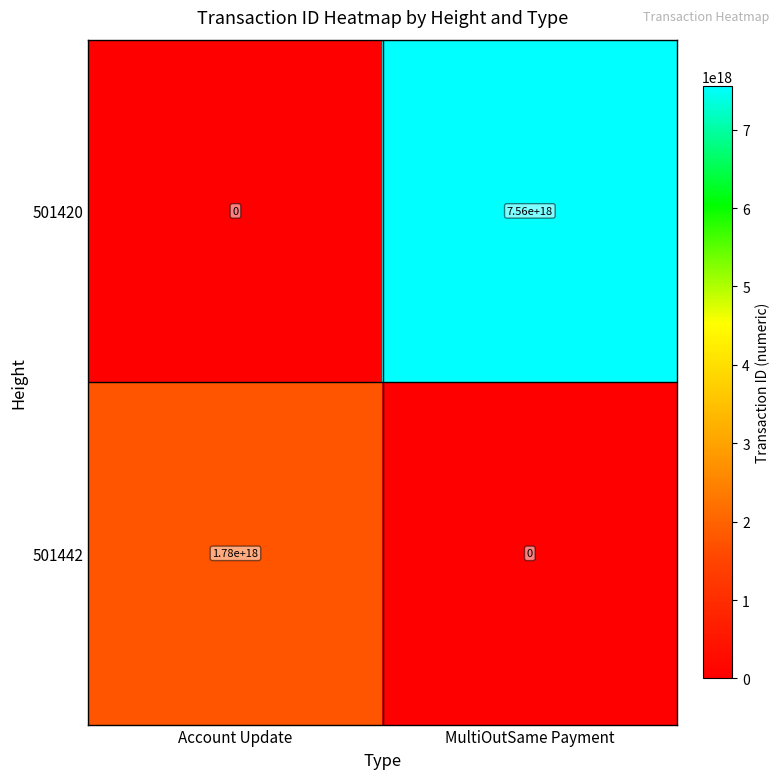

How many values in the 501442 series are below 1780000000000000000?

1